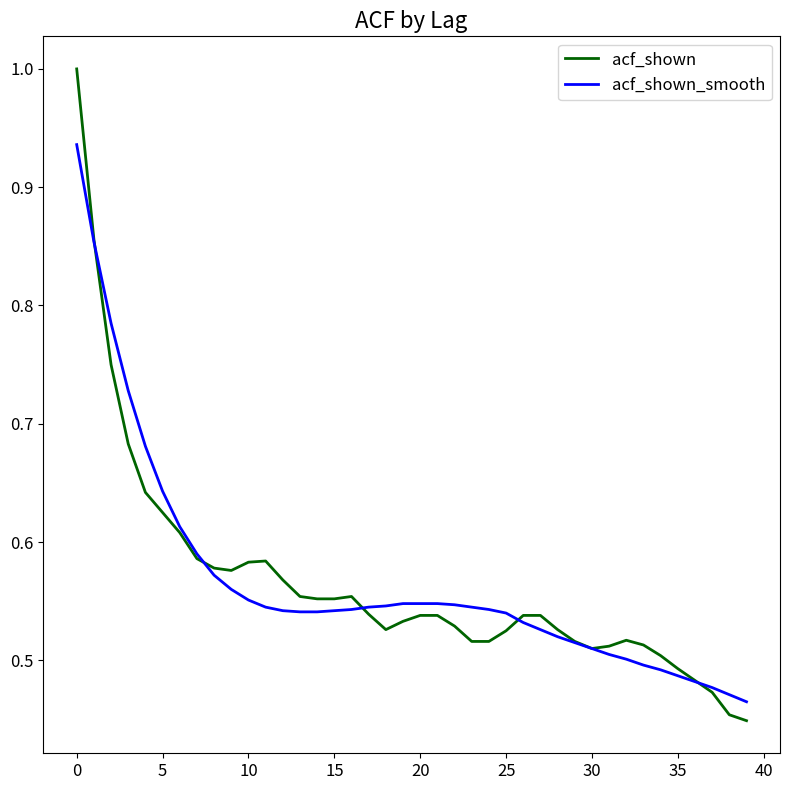

Which series has the widest spread of values?

acf_shown